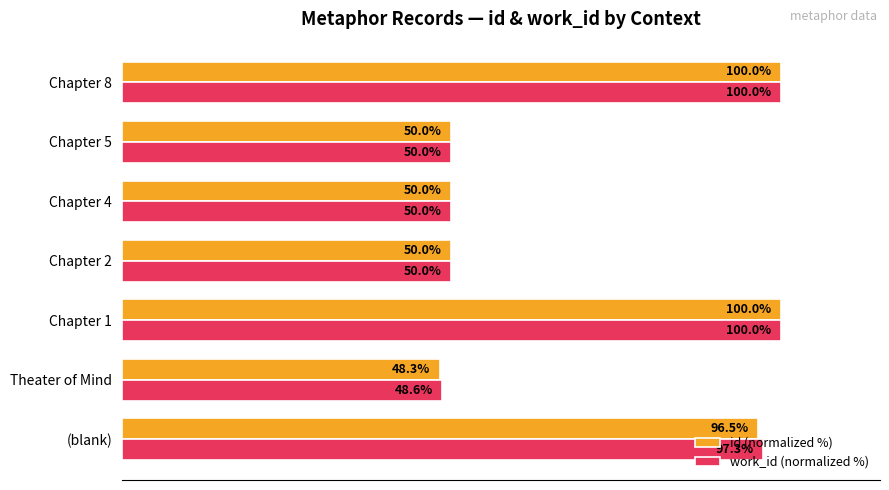

At which category does the chart reach its minimum across all series?

Theater of Mind